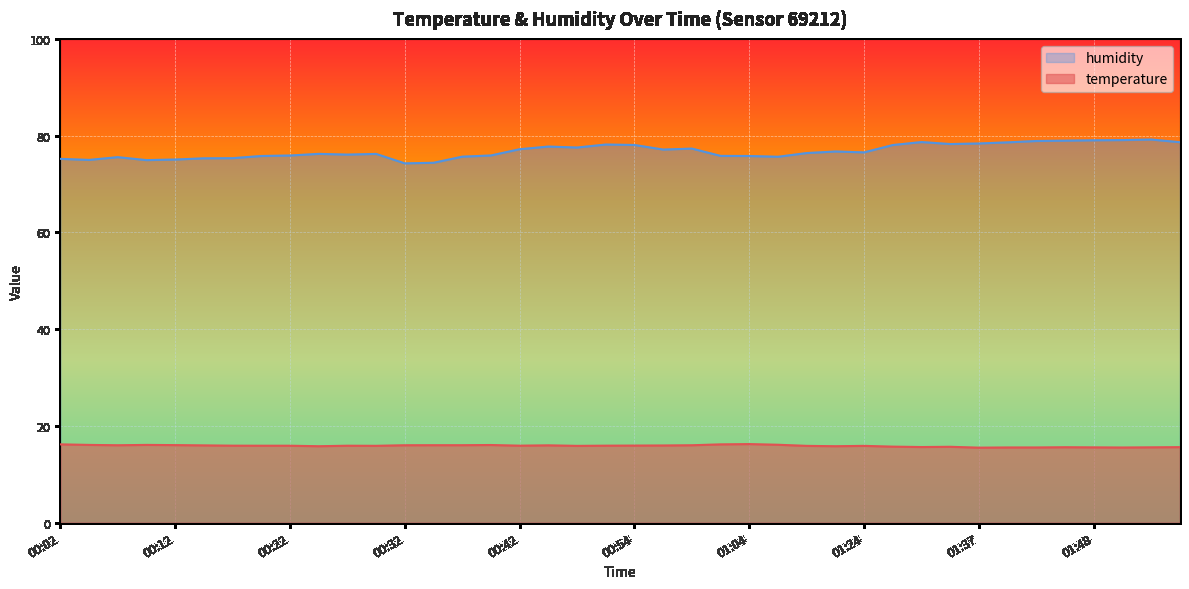

What is the label of the 40th point from the left?

01:59